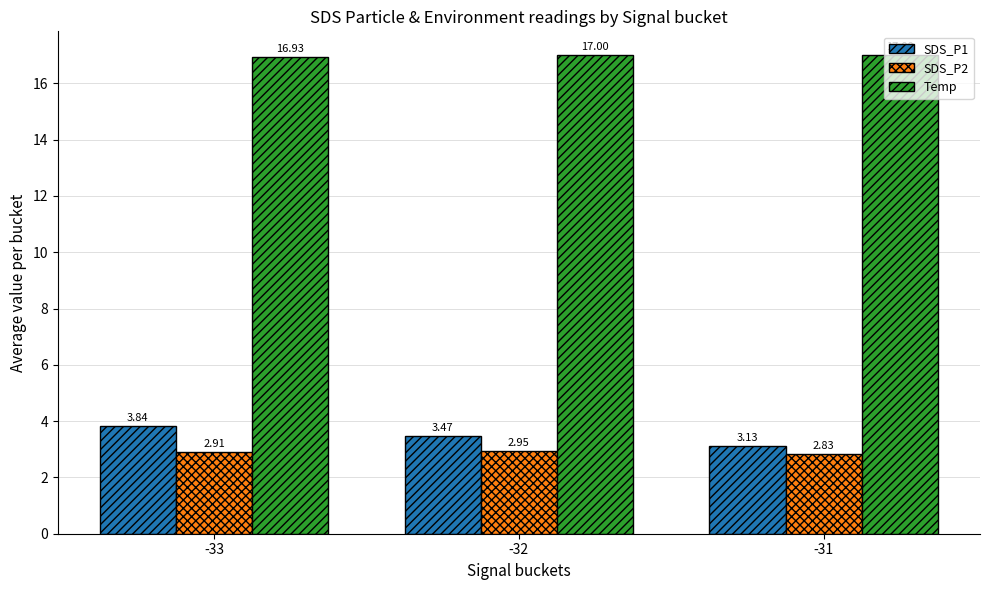

Which series has the largest total across all categories?

Temp